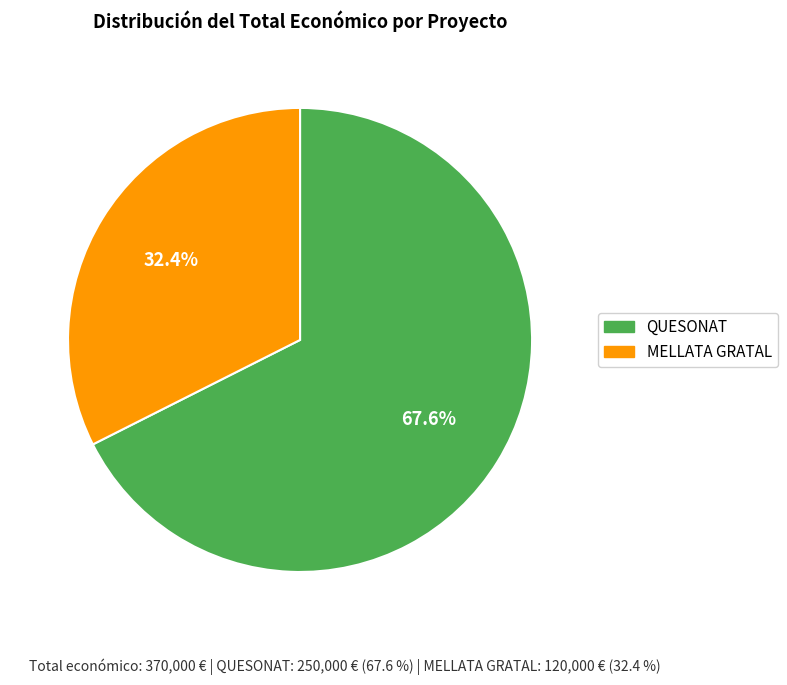

What percentage do QUESONAT and MELLATA GRATAL together represent?

100.0%